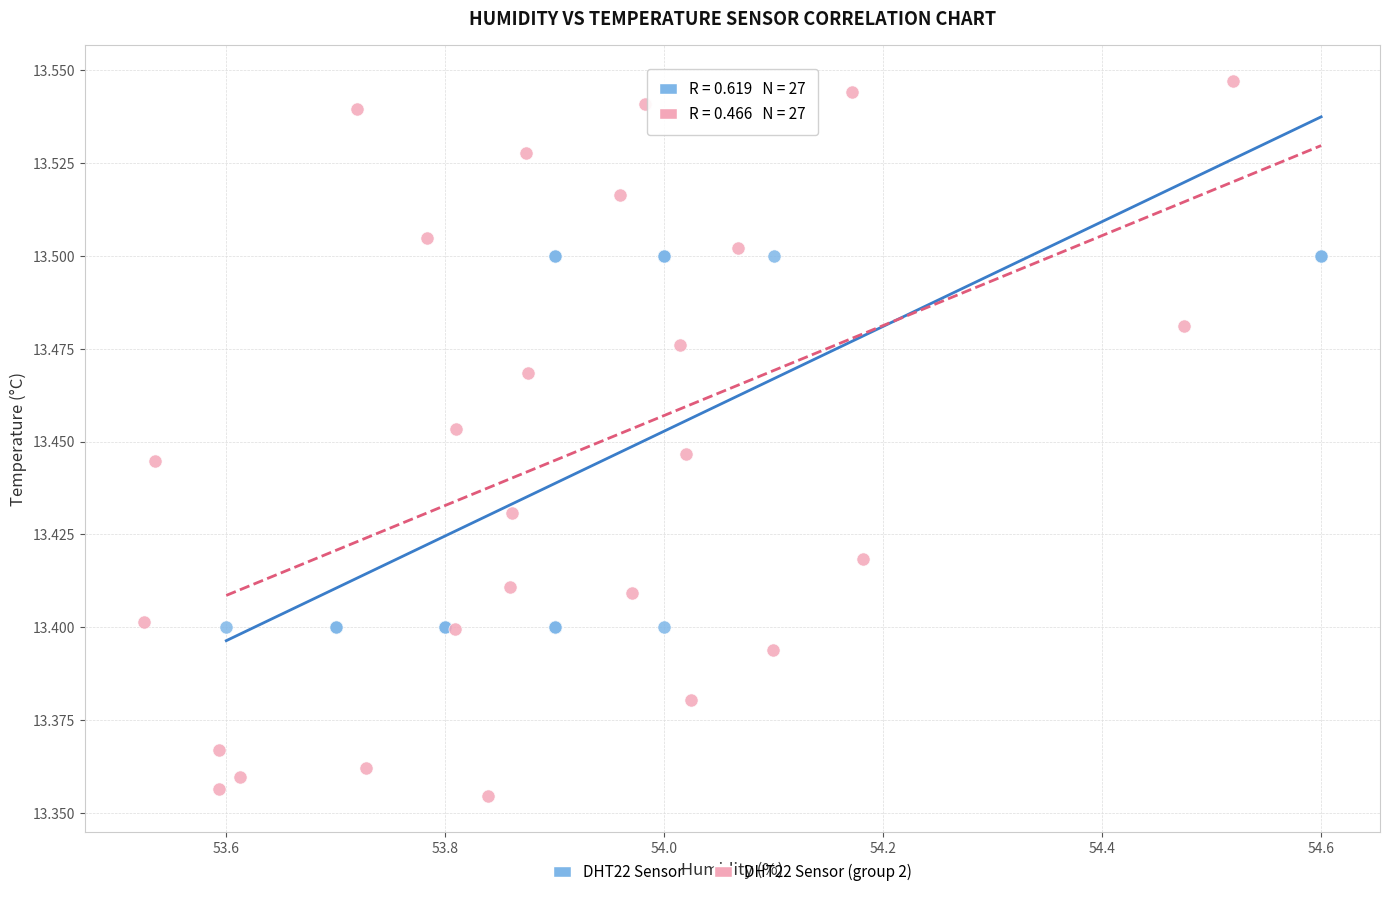

Which series reaches the maximum Y coordinate?

DHT22 Sensor (group 2)